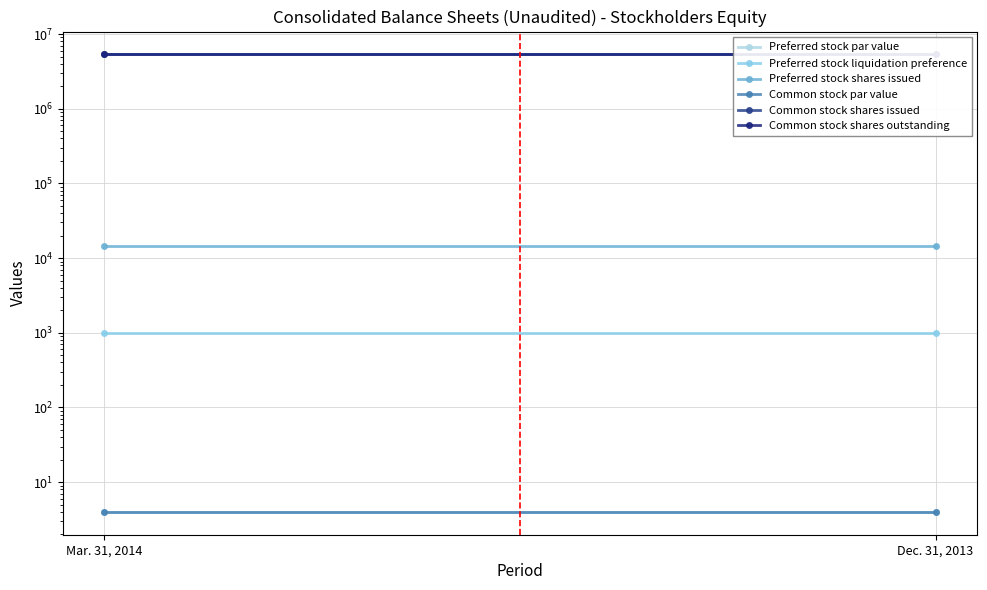

Reading left to right, list all the values displayed in this chart.

Preferred stock par value: 4	4
Preferred stock liquidation preference: 1000	1000
Preferred stock shares issued: 14738	14738
Common stock par value: 4	4
Common stock shares issued: 5338295	5338295
Common stock shares outstanding: 5338295	5338295